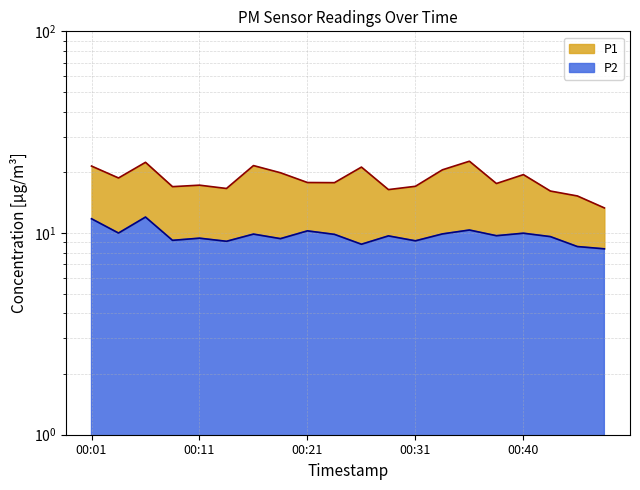

What is the greatest value displayed?

22.7